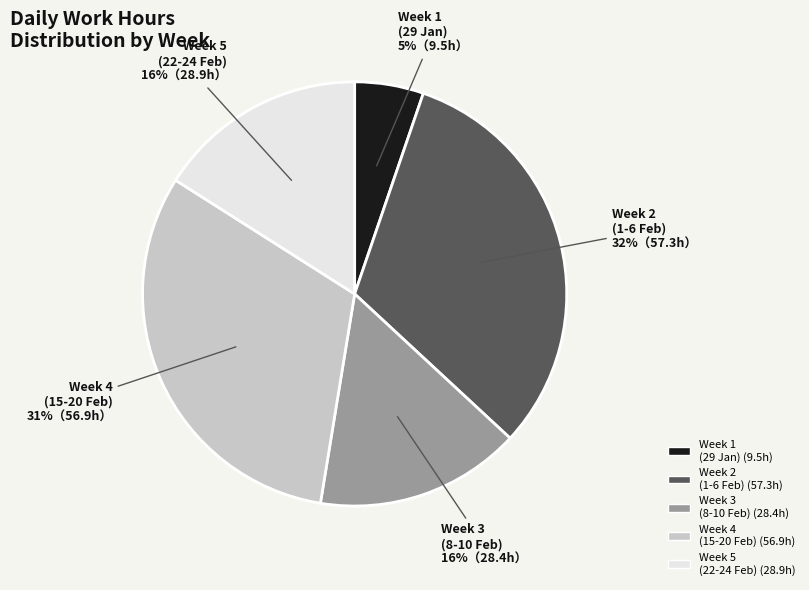

To the nearest percent, what is the average slice percentage?

20%